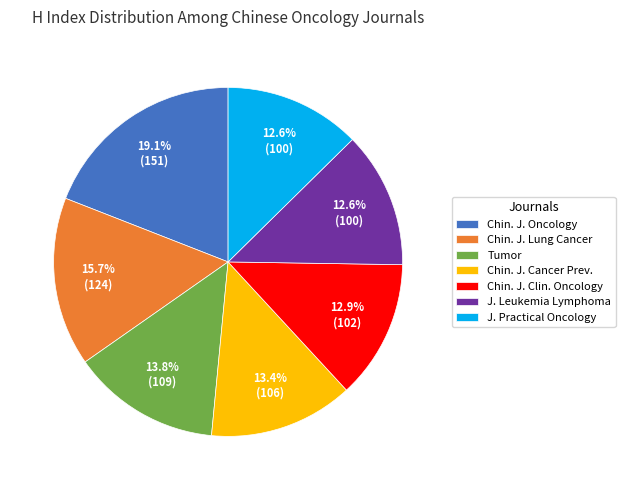

Between Tumor and J. Leukemia Lymphoma, which is larger?

Tumor